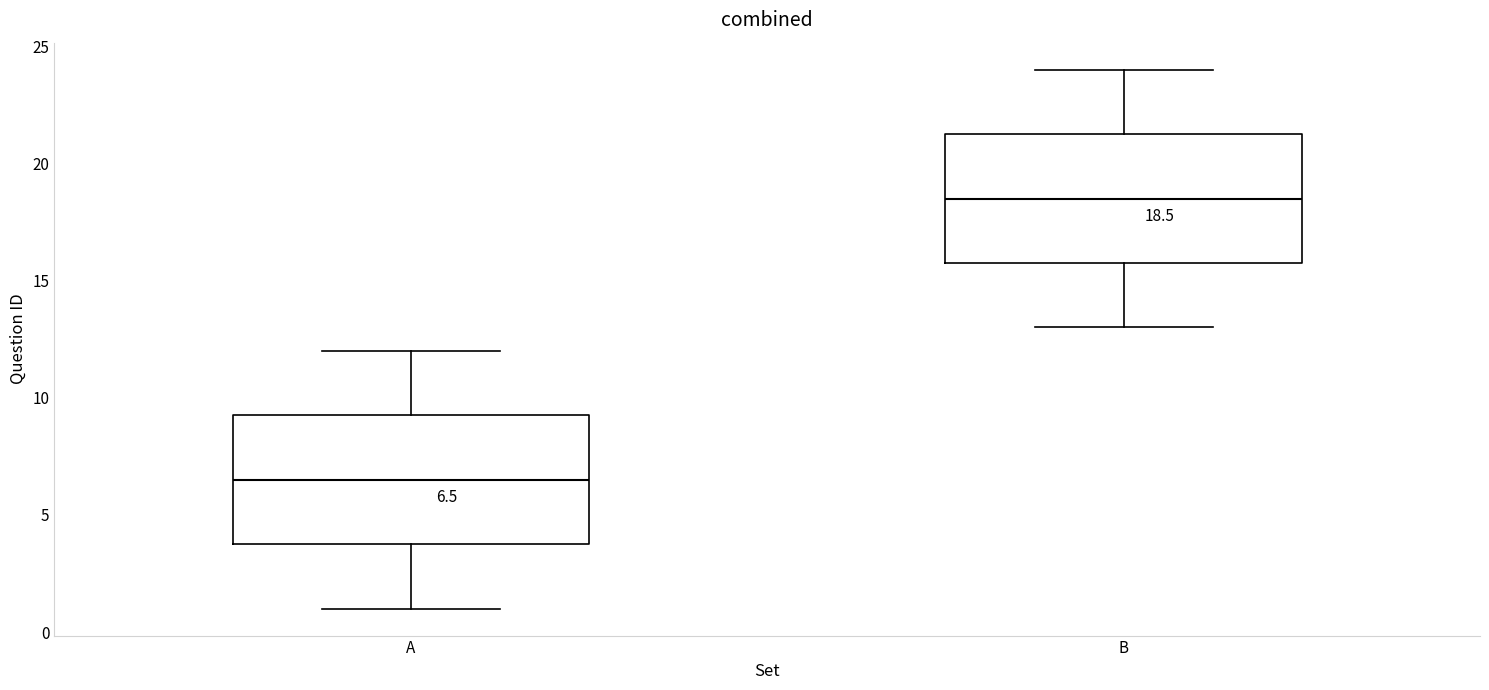

Which box has the highest median line?

B